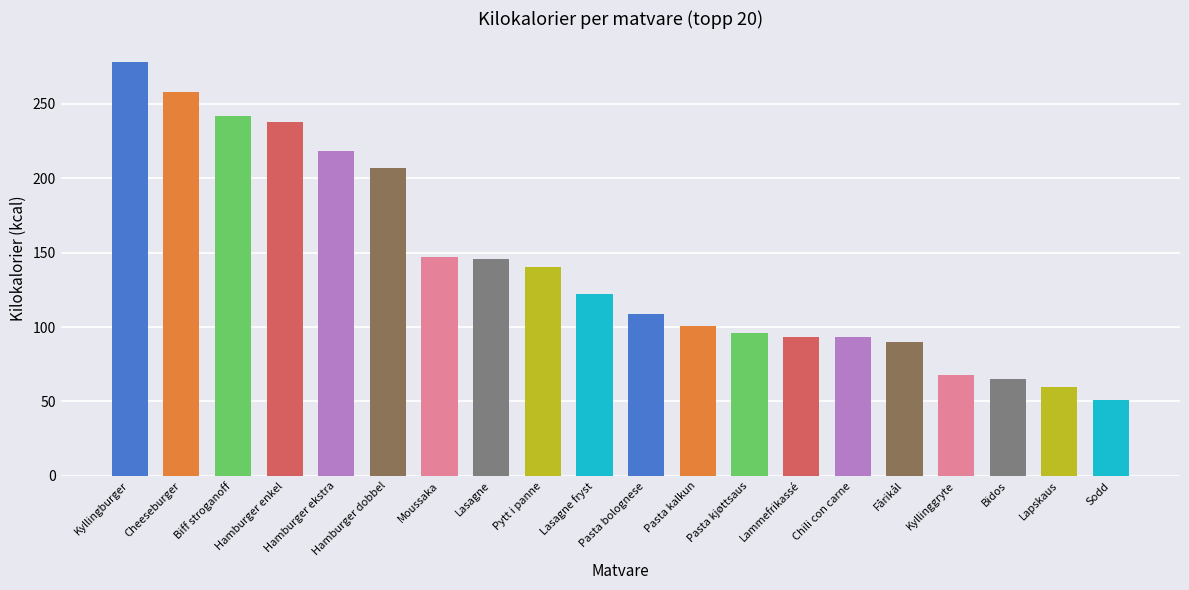

What is the label of the 20th bar from the right?

Kyllingburger